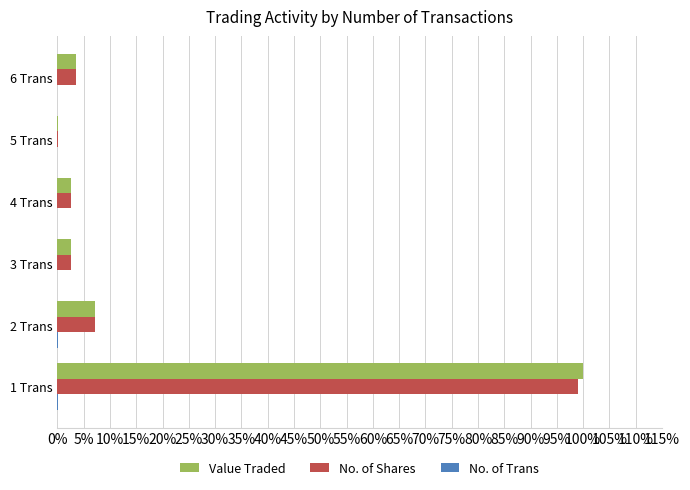

Is the value of No. of Shares at 2 Trans greater than the value of Value Traded at 6 Trans?

Yes